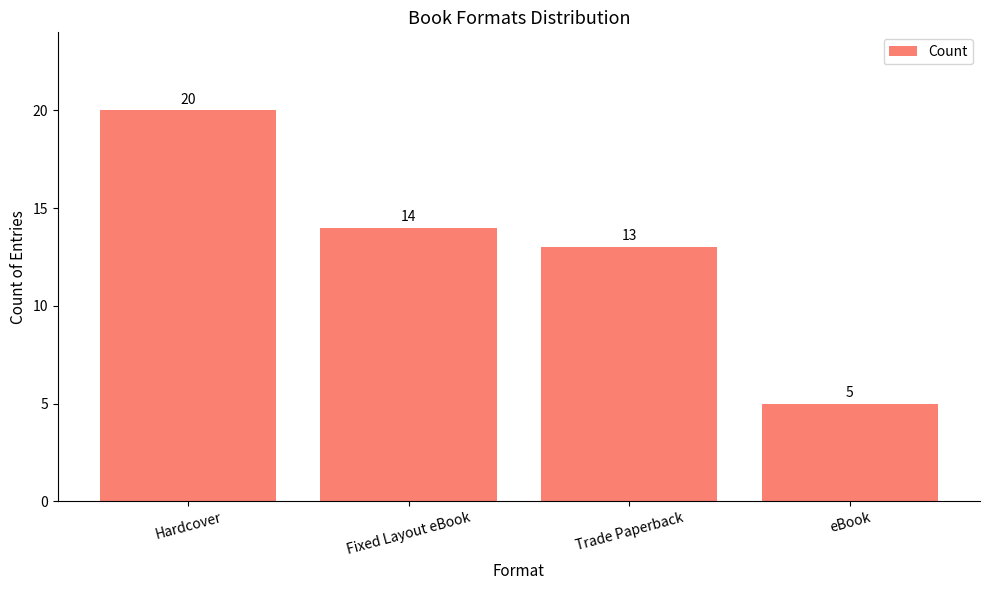

Are the bars horizontal?

No